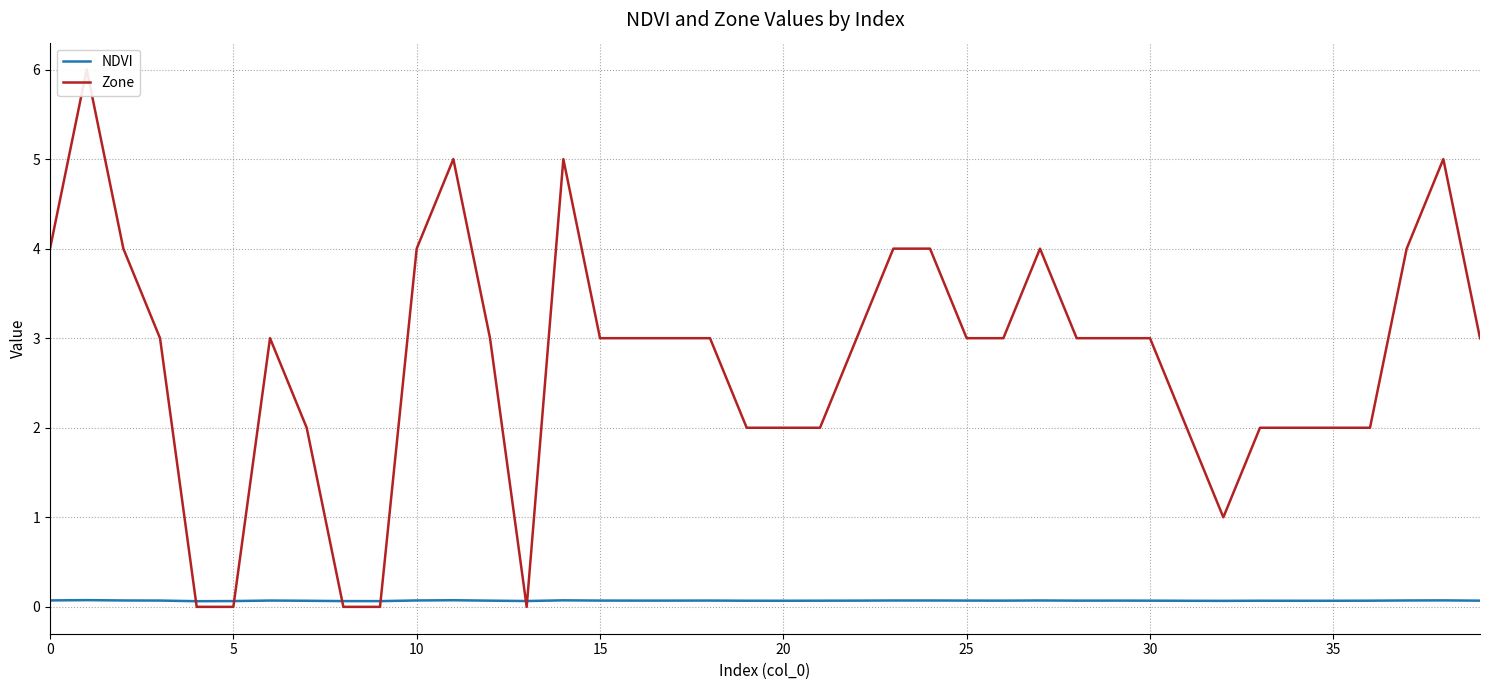

What is the label of the 7th point from the right?

33